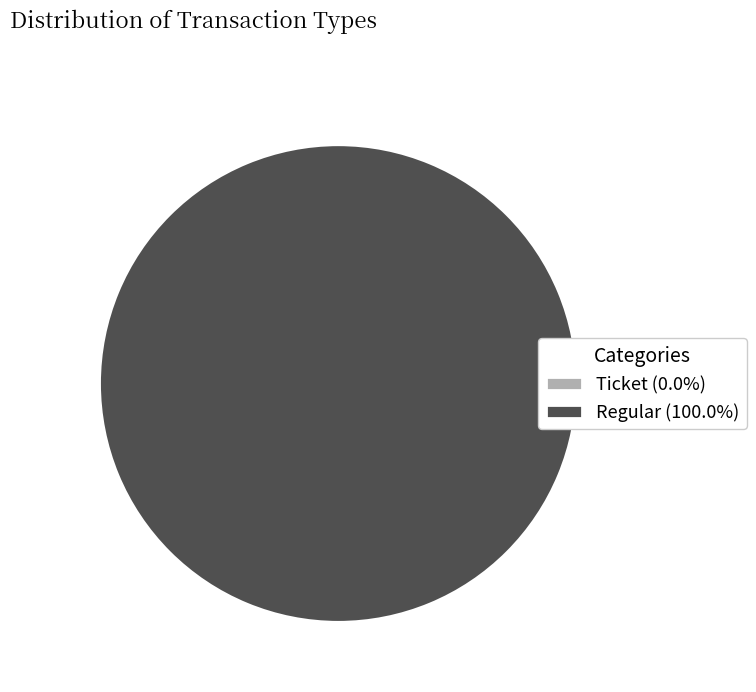

To the nearest percent, what is the difference between the largest and smallest slice percentages?

100%